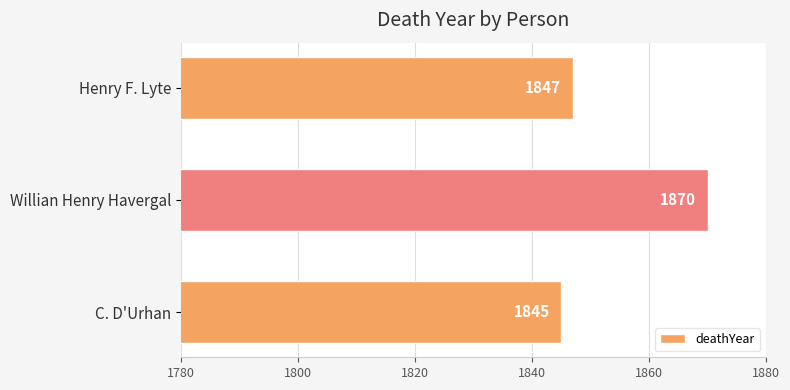

At which label is the value closest to 1857?

Henry F. Lyte